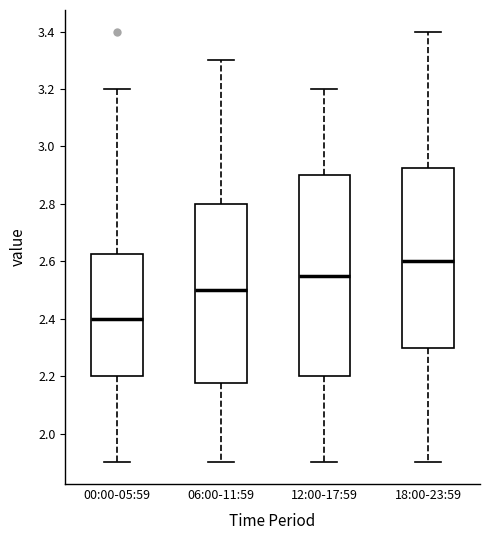

Which box has the highest median line?

18:00-23:59